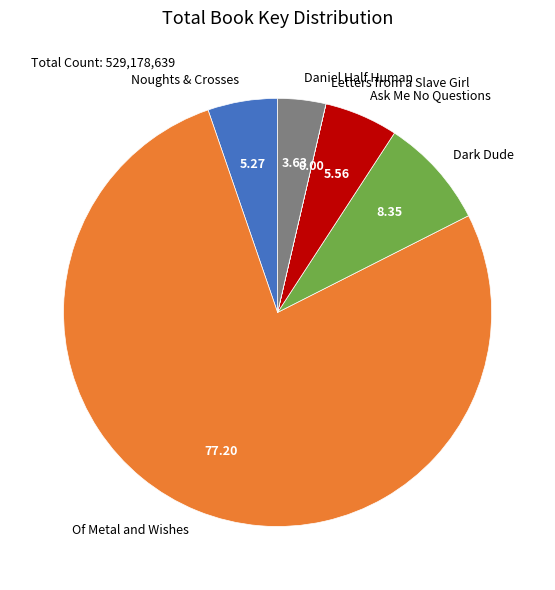

Which slice represents more than half of the pie?

Of Metal and Wishes